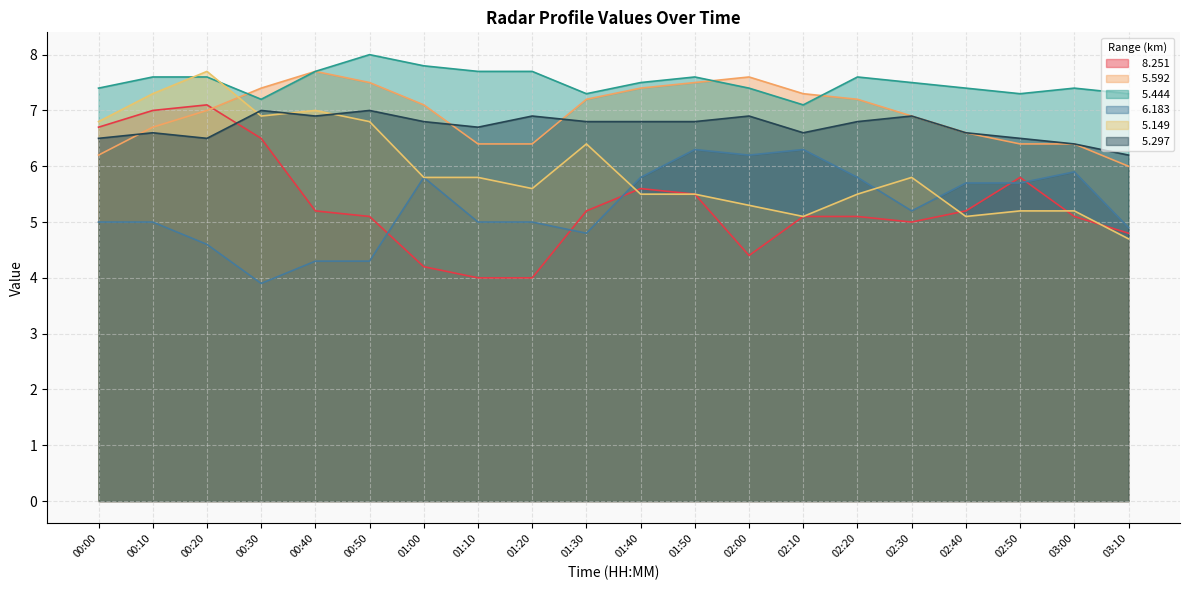

Does the chart display data point markers on the line(s)?

No